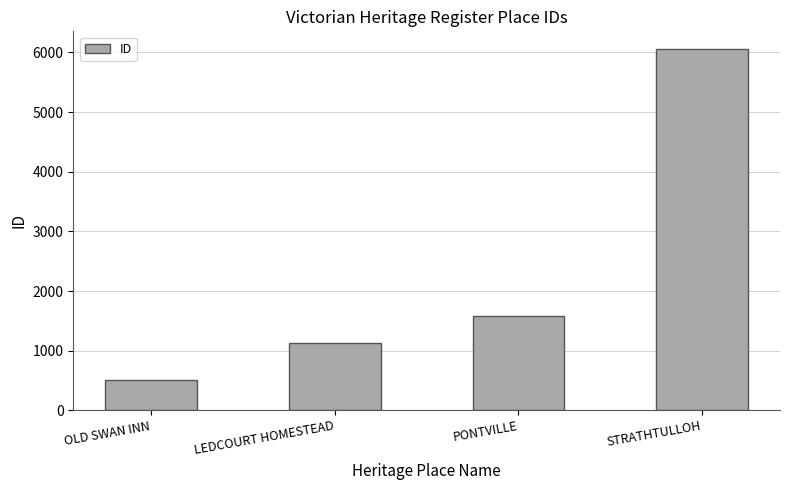

What position from the right is OLD SWAN INN?

4